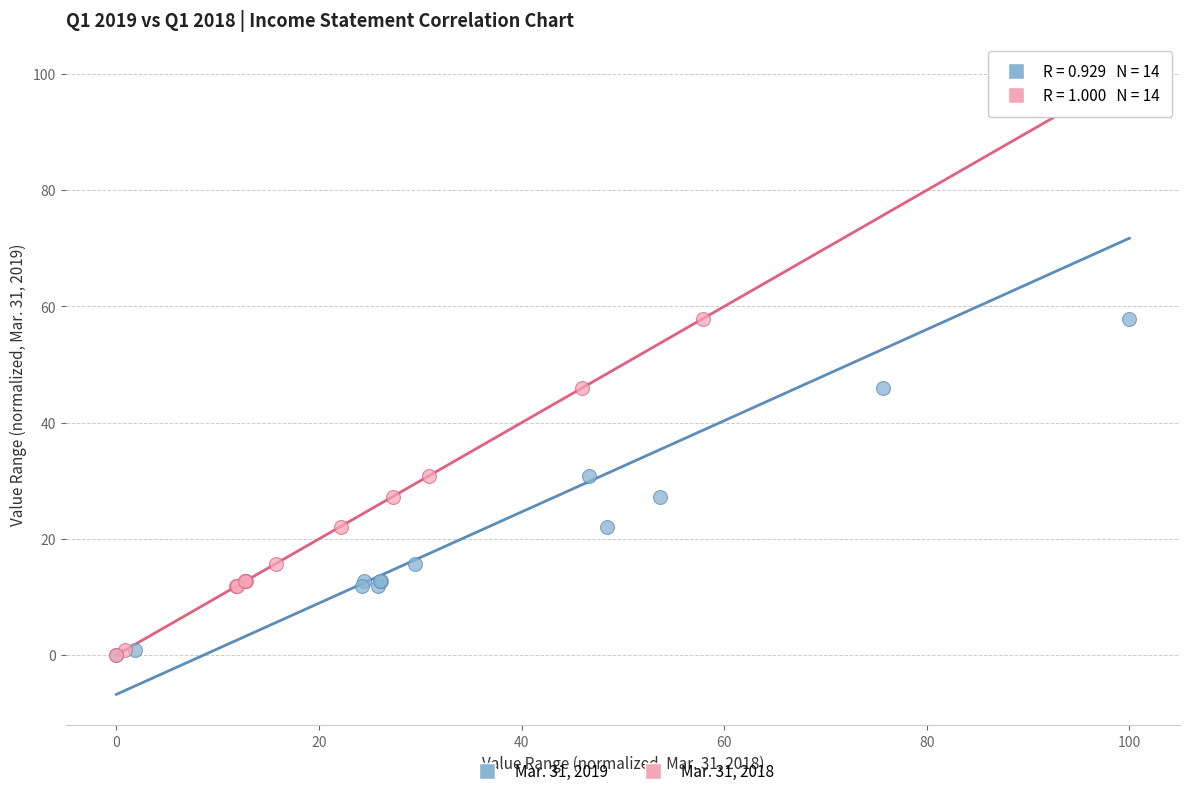

What are all the series names shown in the legend?

Mar. 31, 2019, Mar. 31, 2018